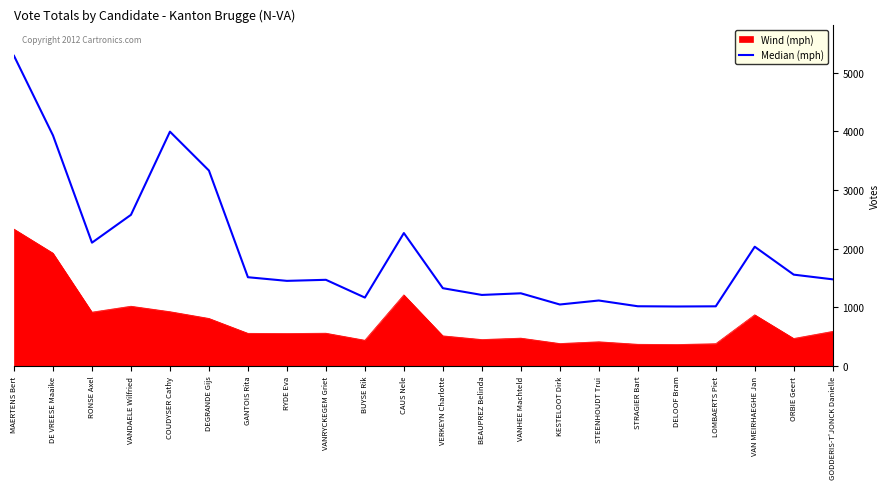

What is the smallest value displayed?

365